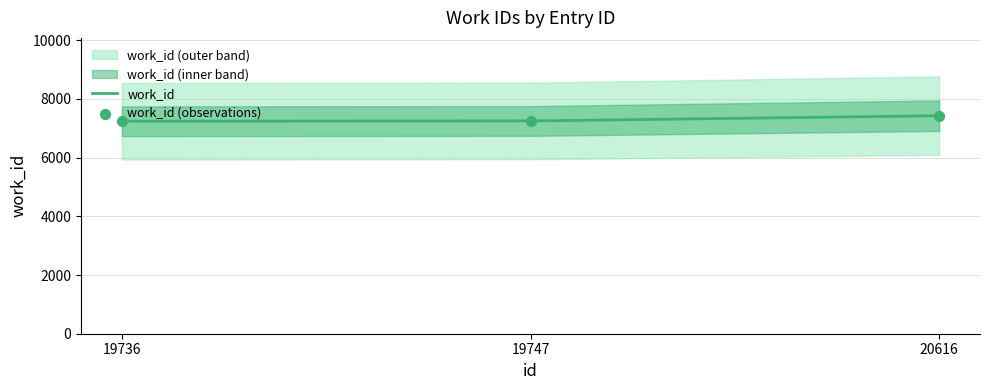

Between 19747 and 19736, which is larger?

19747